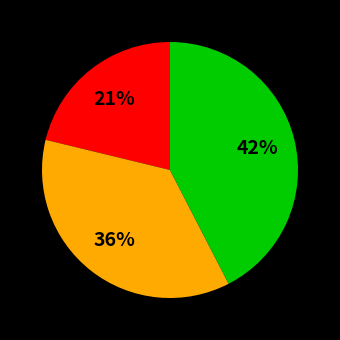

Is there any slice that represents more than half of the pie?

No